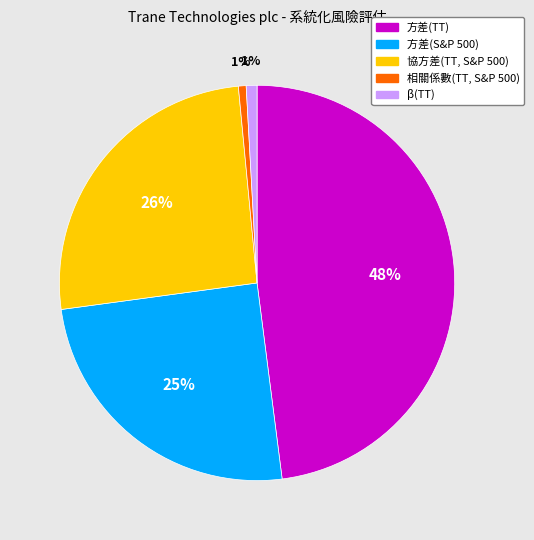

Which category has the biggest portion of the pie?

方差(TT)